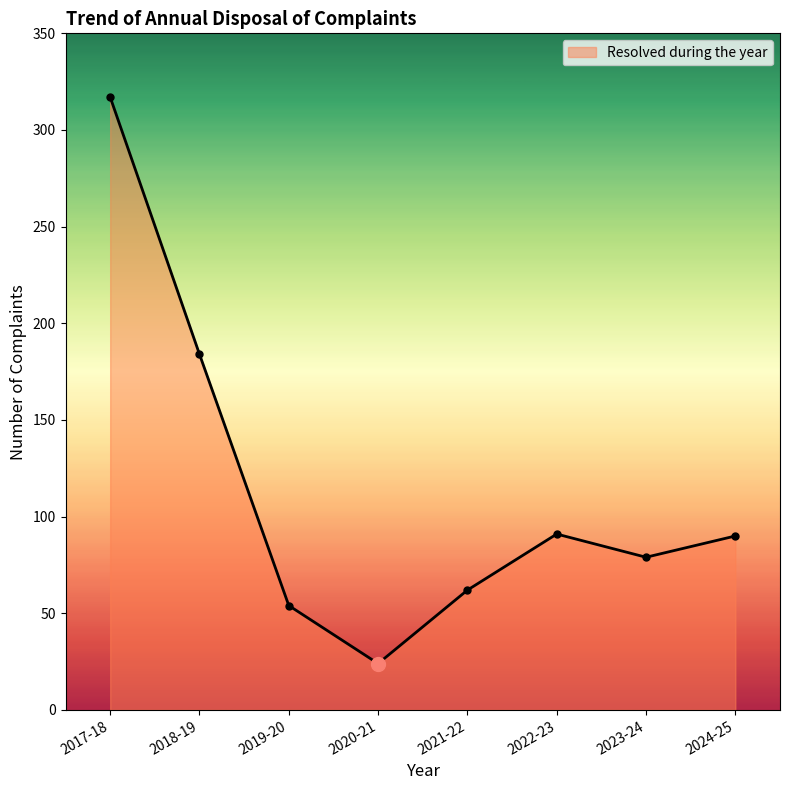

What is the change in value from 2018-19 to 2021-22?

-122